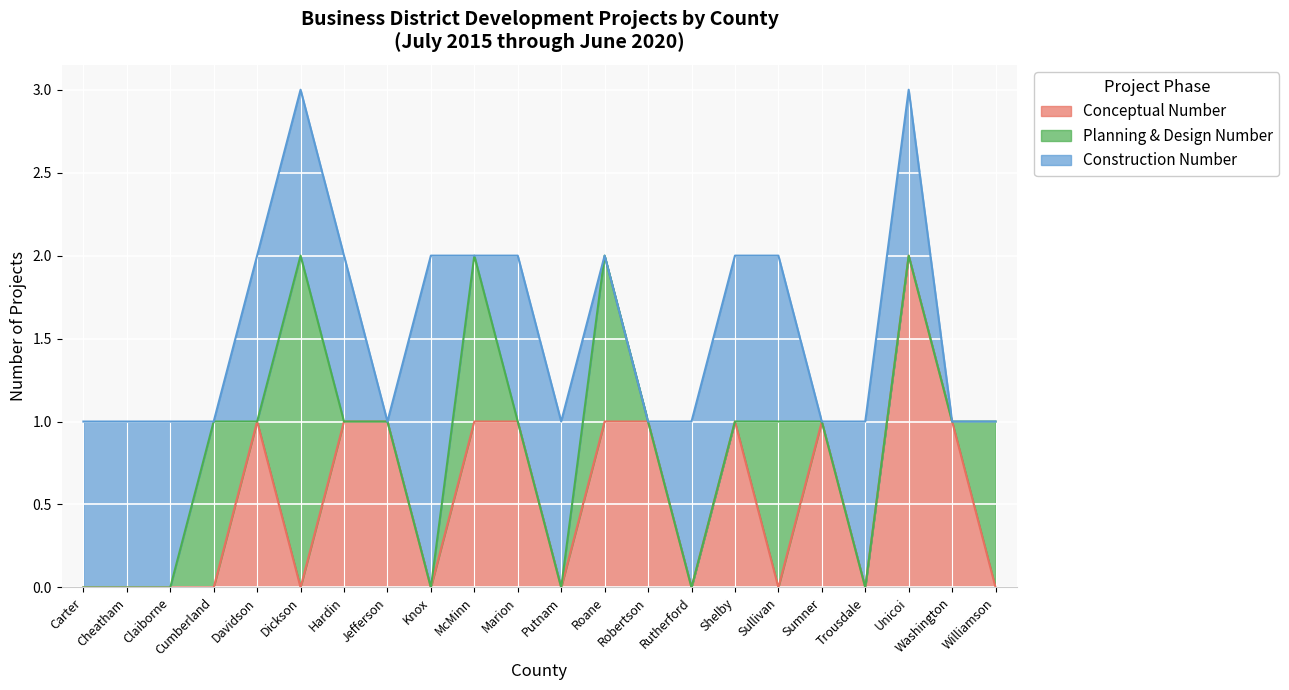

How many Planning & Design Number values are between 0 and 1?

21